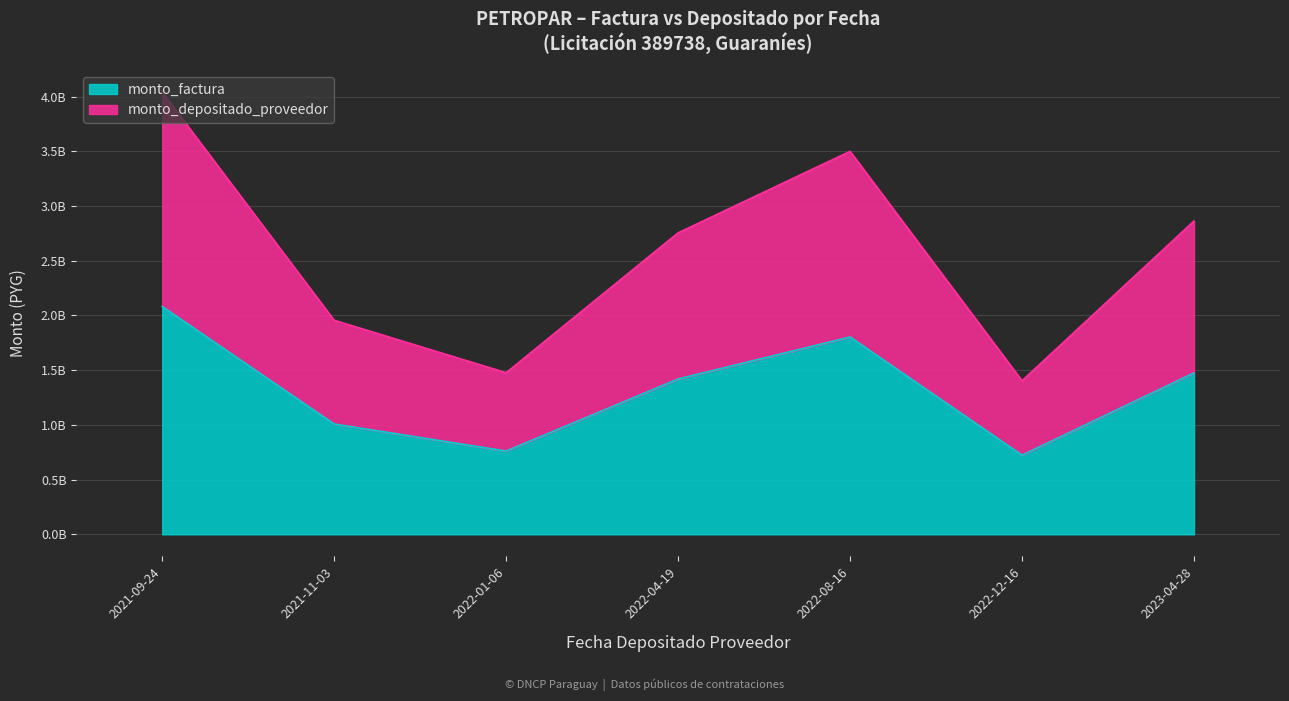

What is the difference between the second highest and minimum values in the monto_factura series?

1079915350